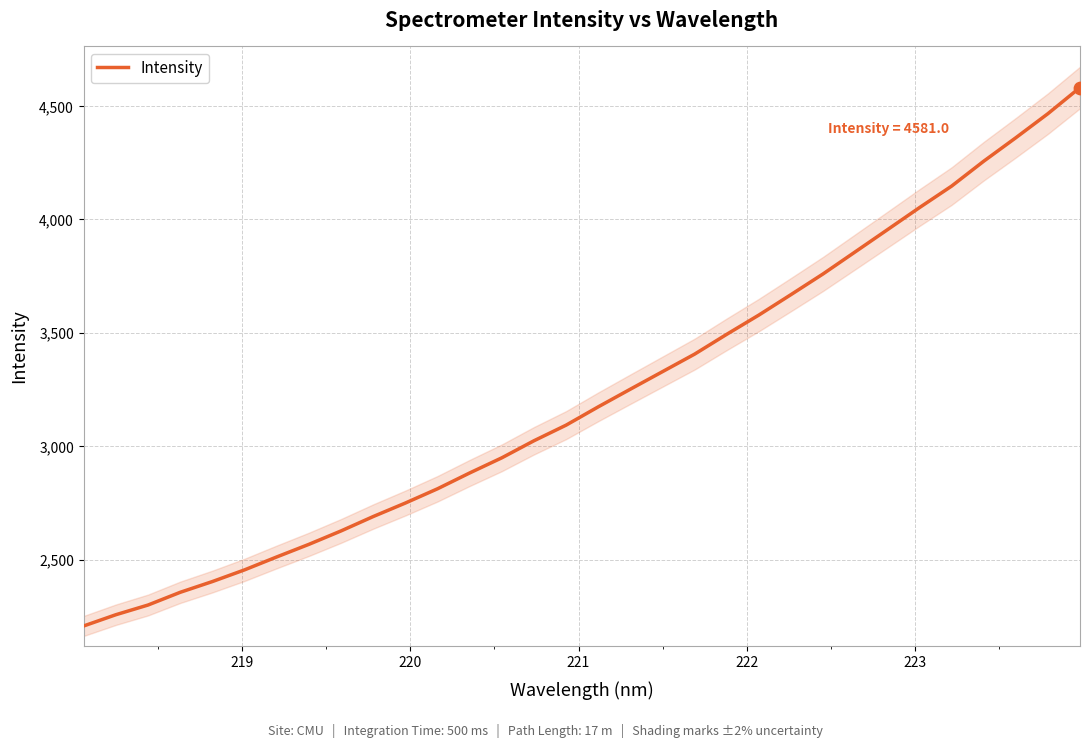

What is the maximum value for Intensity?

4581.0